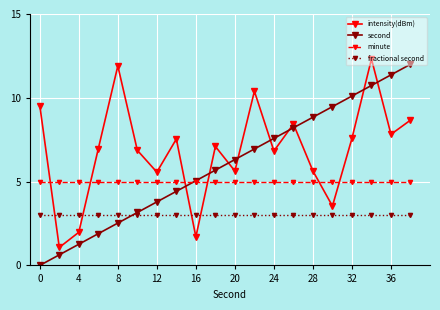

Which series has the largest total across all categories?

intensity(dBm)